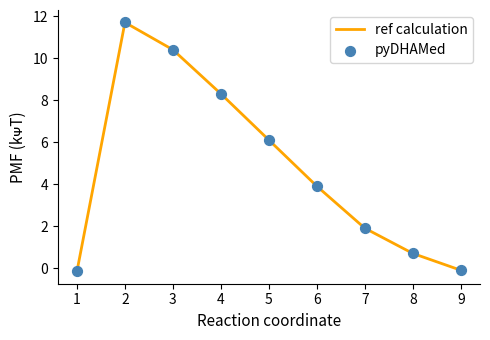

The chart shows a value of 0.2 at 8. True or false?

False